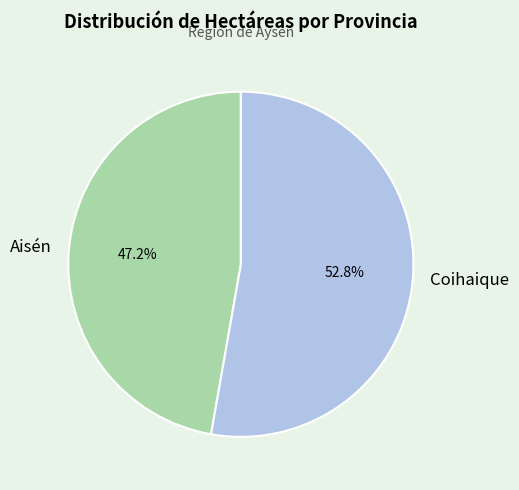

Which slice is the smallest?

Aisén